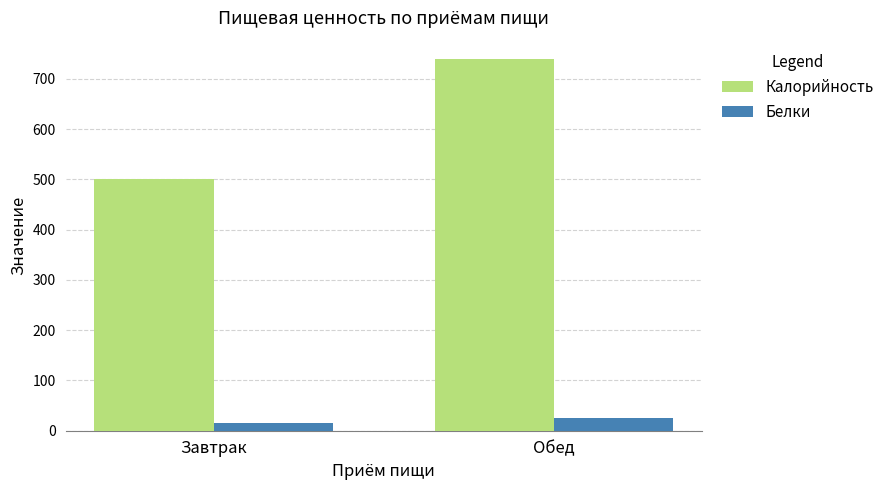

What is the sum of all Калорийность values?

1240.9